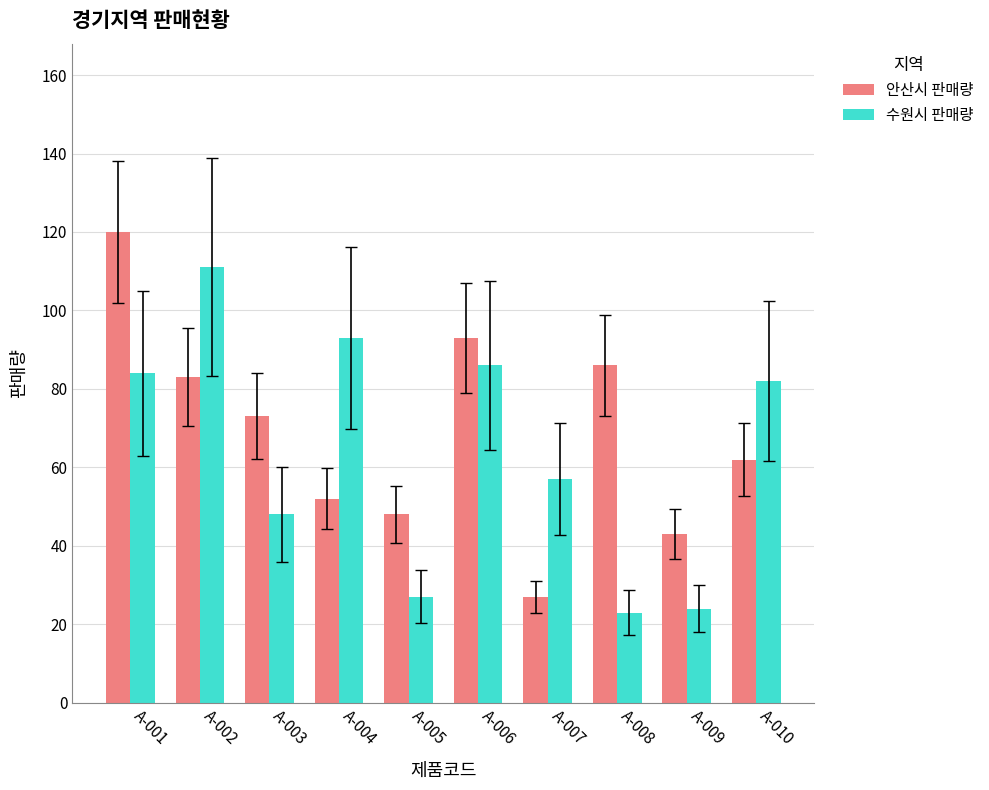

How many distinct data groups are displayed?

2